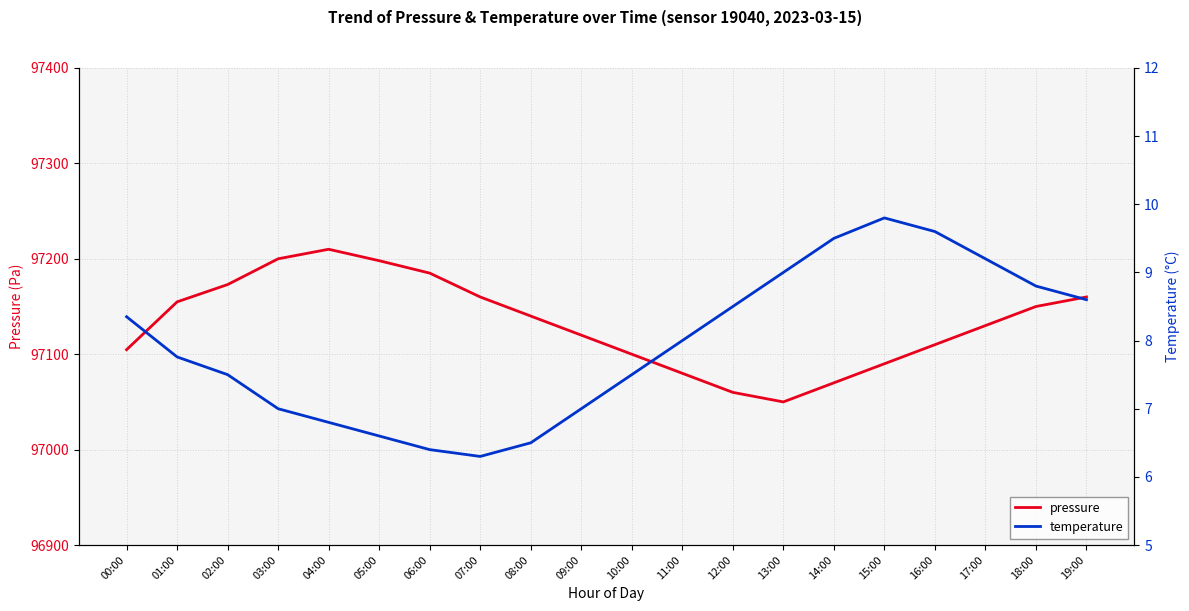

Is it true that pressure equals 97080.0 at 11:00?

True